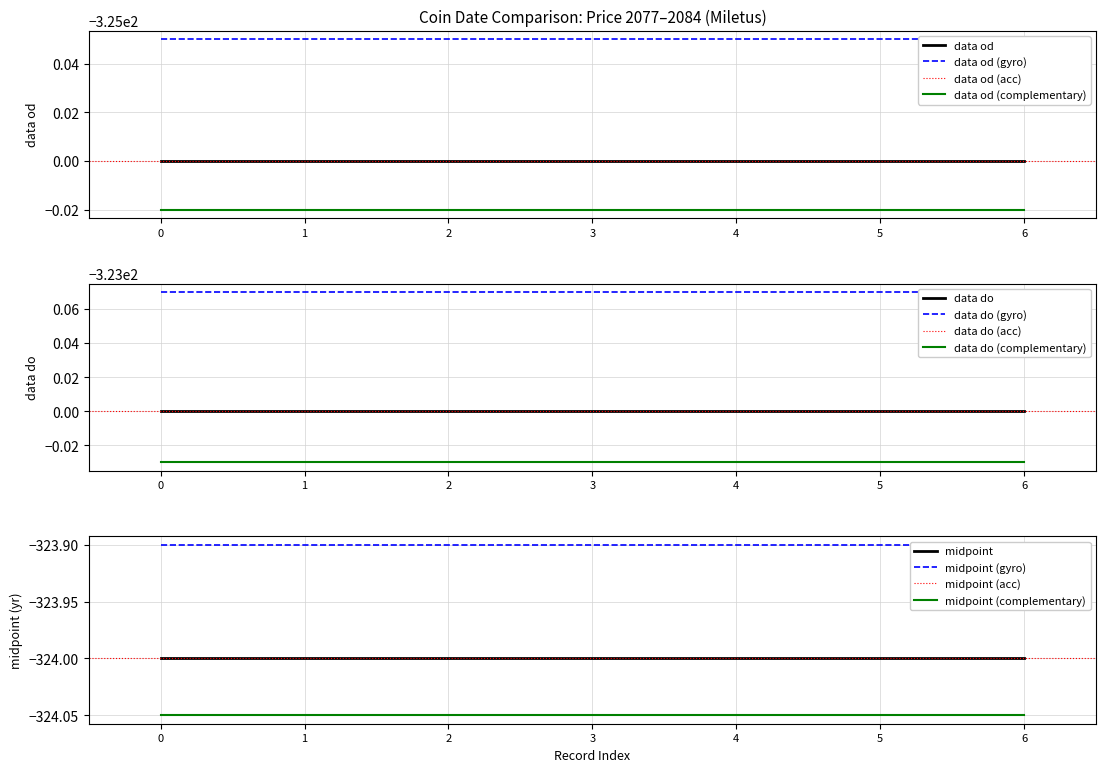

Is it true that data od equals -493 at price.2082?

False